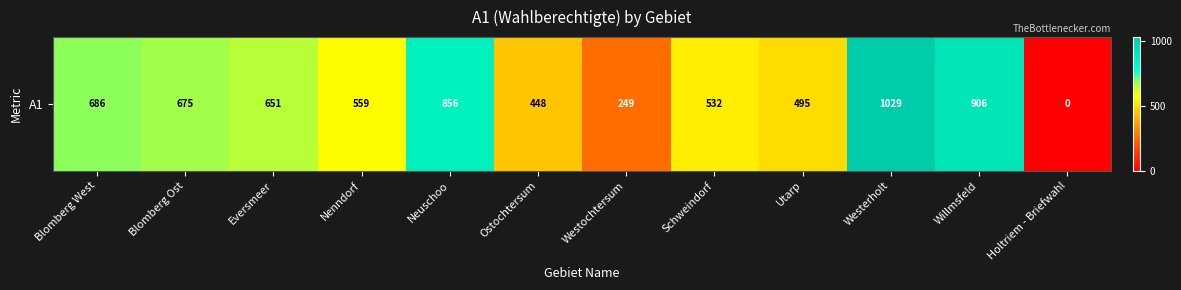

Where is the data nearest to the value 514?

Schweindorf